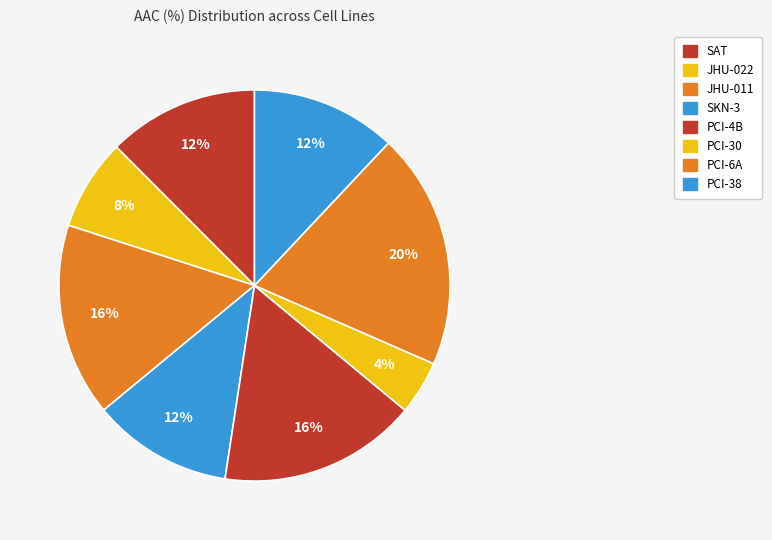

To the nearest percent, what is the average slice percentage?

12%